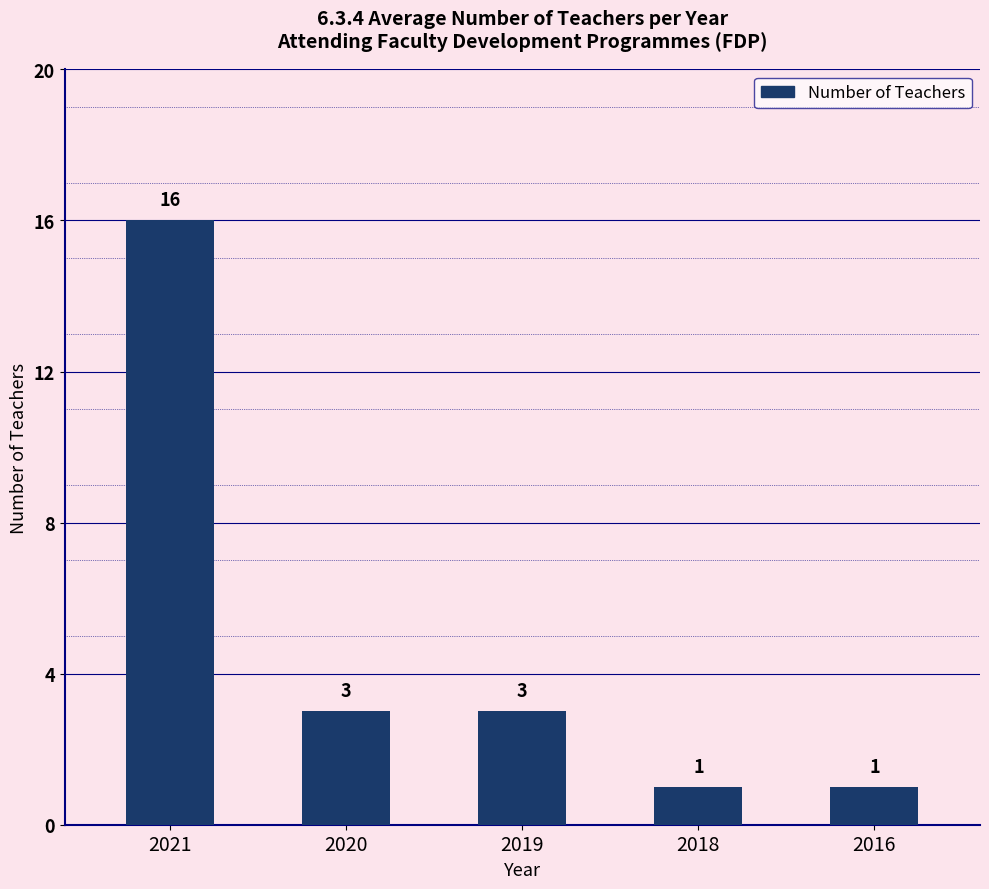

Reading left to right, extract all data points from this chart.

2021=16	2020=3	2019=3	2018=1	2016=1